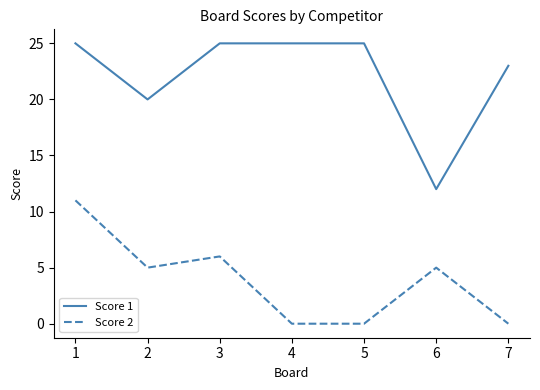

Reading left to right, transcribe all the data shown in this chart.

Score 1: 1=25	2=20	3=25	4=25	5=25	6=12	7=23
Score 2: 1=11	2=5	3=6	4=0	5=0	6=5	7=0